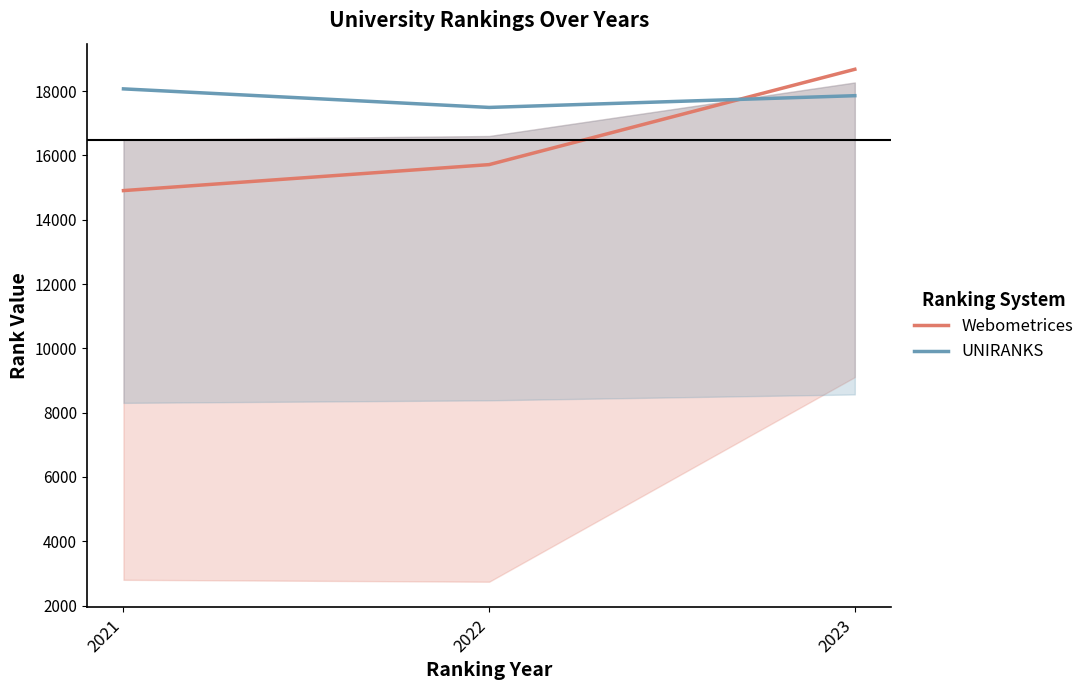

What is the sum of the Webometrices values at 2021 and 2023?

33584